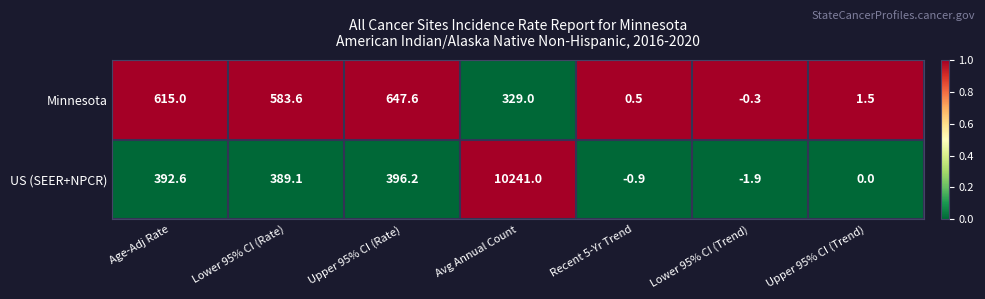

At which category is the sum across all series the highest?

Avg Annual Count